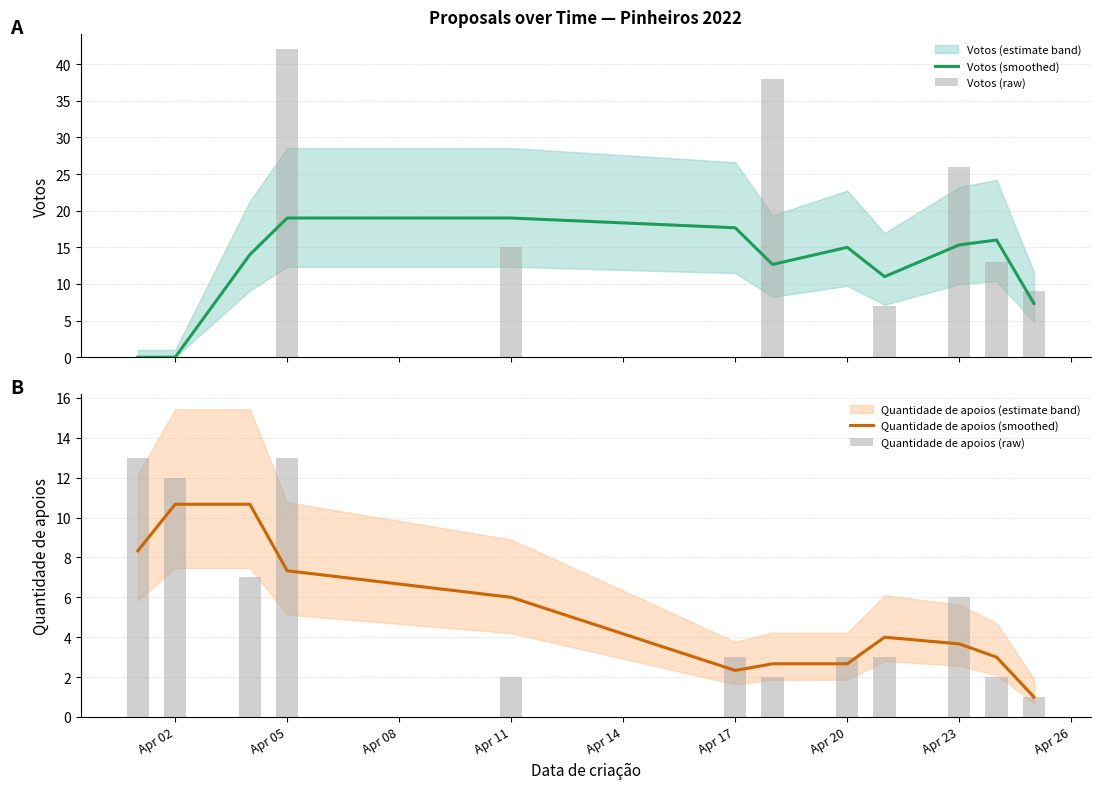

What is the sum of the Quantidade de apoios (smoothed) values at Apr 02 and Apr 08?

19.0